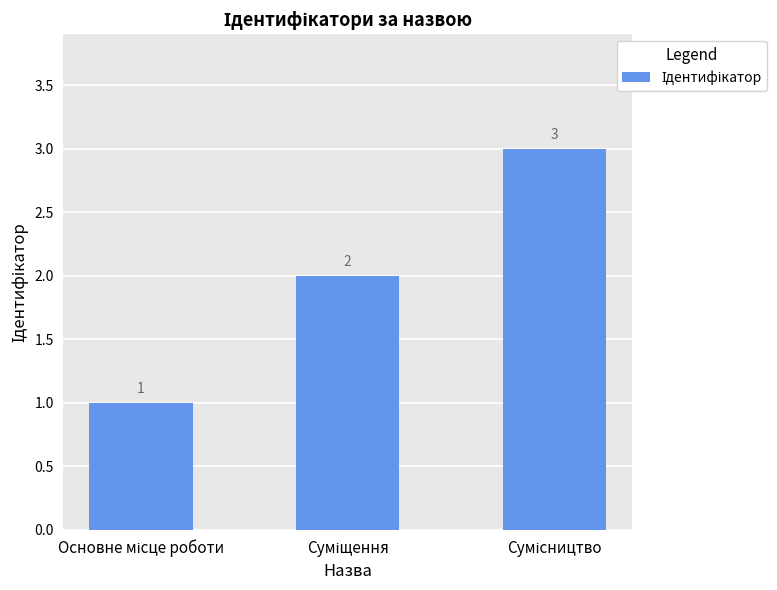

What is the value of the 3rd bar from the left?

3